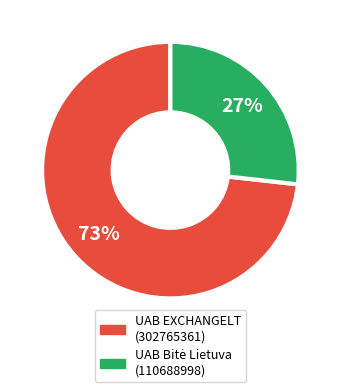

To the nearest percent, what portion does UAB EXCHANGELT represent?

73%